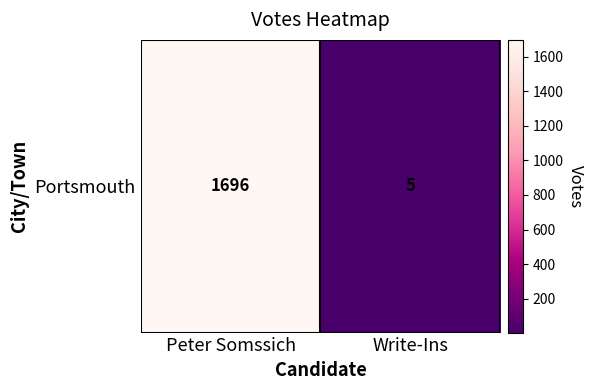

What is the maximum value shown in the chart?

1696